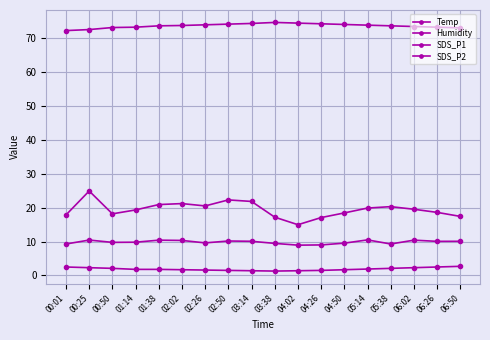

At which label is Temp closest to 2?

00:50